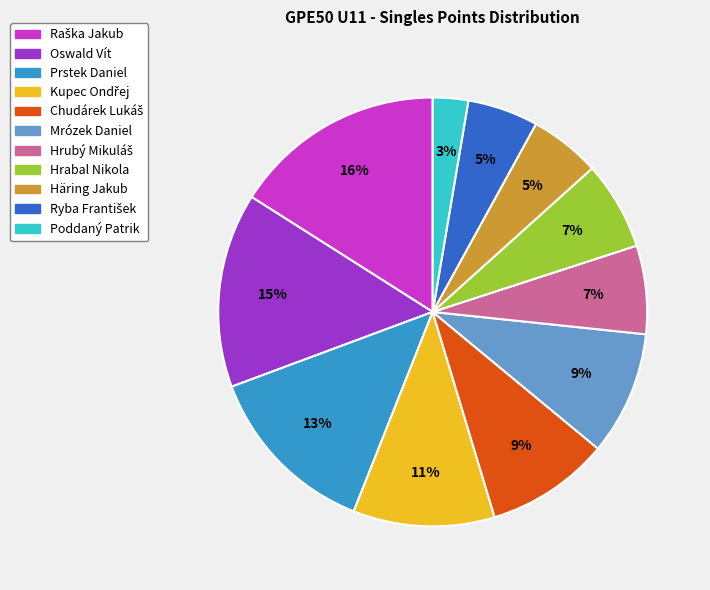

Approximately how many times larger is the value at Mrózek Daniel compared to Prstek Daniel?

0.7